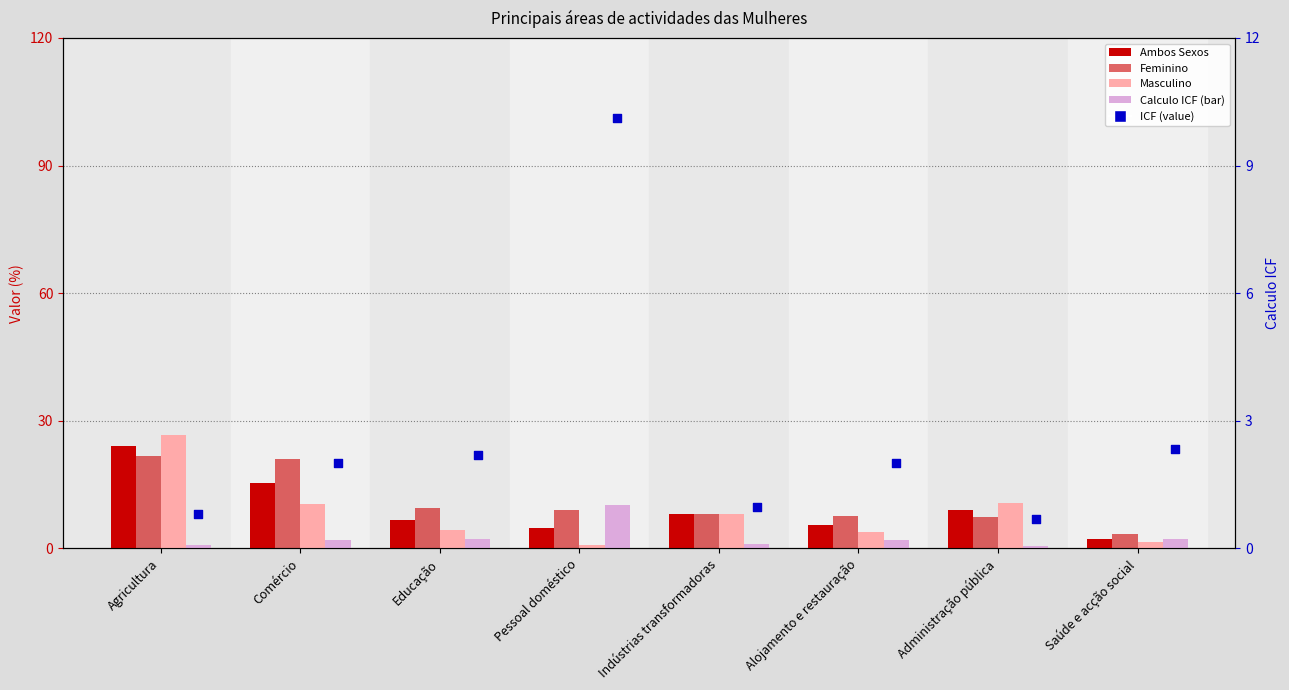

Which series has the largest Y range (max minus min)?

Masculino